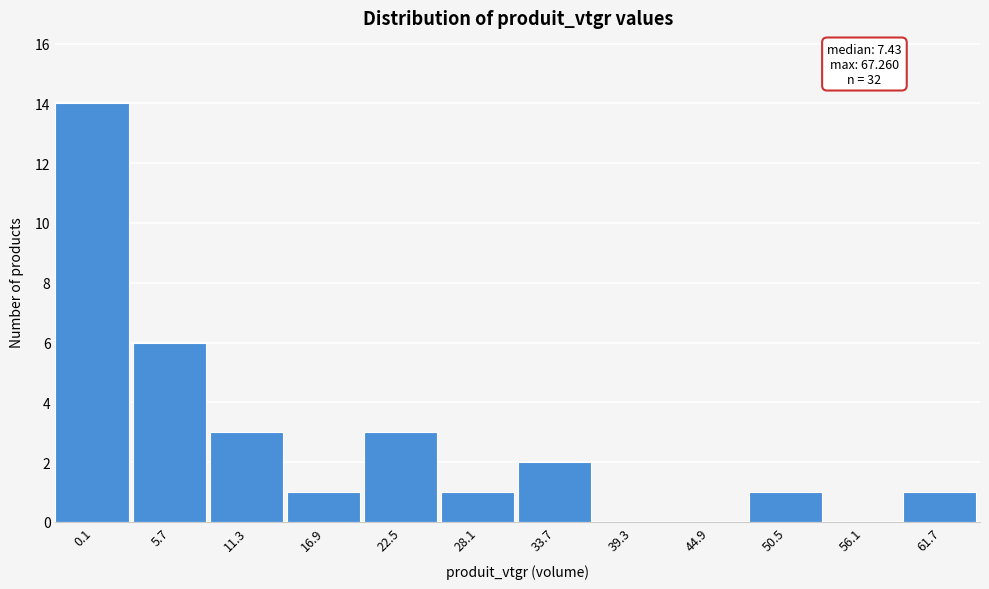

Reading left to right, list all the values displayed in this chart.

0.1=14	5.7=6	11.3=3	16.9=1	22.5=3	28.1=1	33.7=2	39.3=0	44.9=0	50.5=1	56.1=0	61.7=1